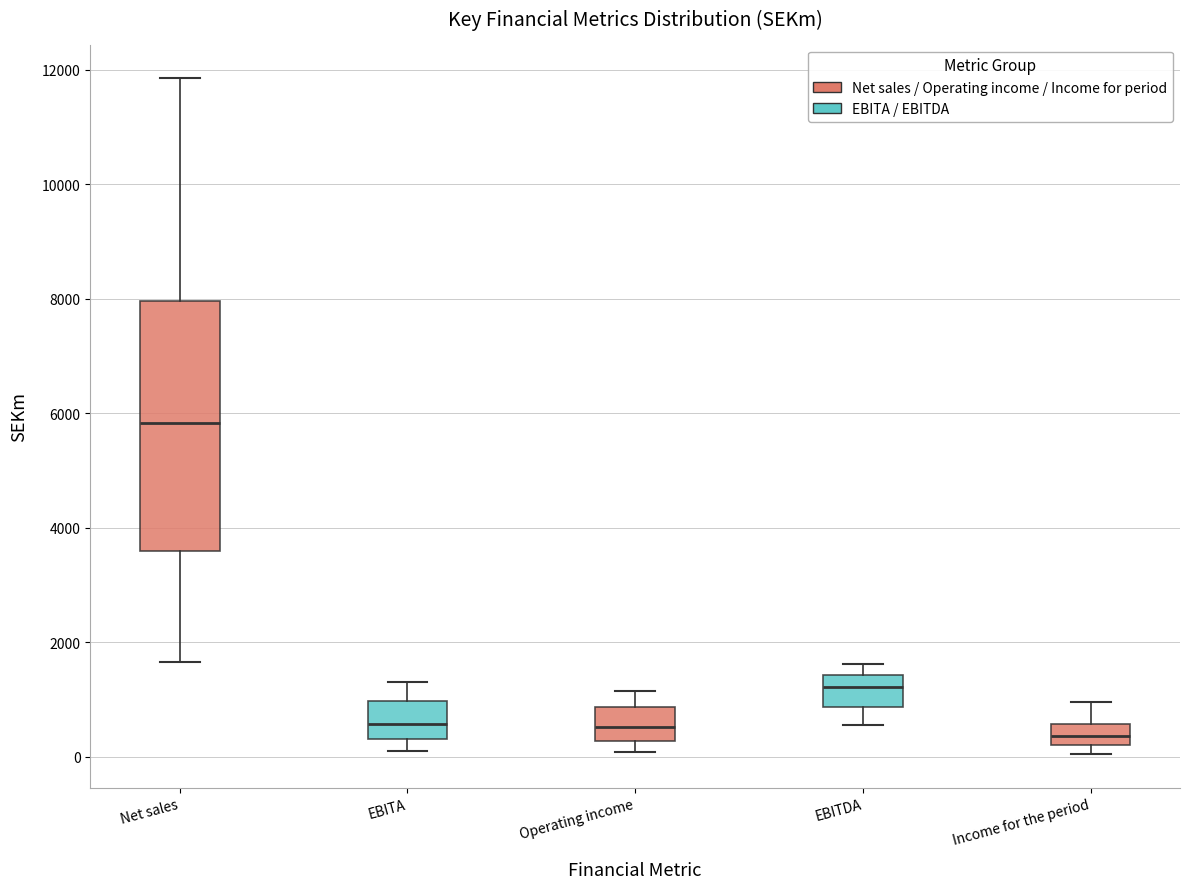

Reading left to right, read every box against the y-axis: the position of its median line, the range the box covers, and the ends of its whiskers. The values are not printed on the chart, so give them approximately, as read against the axis.

Net sales: median 5800, box 3600 to 8000, whiskers 1600 to 11800
EBITA: median 600, box 400 to 1000, whiskers 200 to 1400
Operating income: median 600, box 200 to 800, whiskers 0 to 1200
EBITDA: median 1200, box 800 to 1400, whiskers 600 to 1600
Income for the period: median 400, box 200 to 600, whiskers 0 to 1000